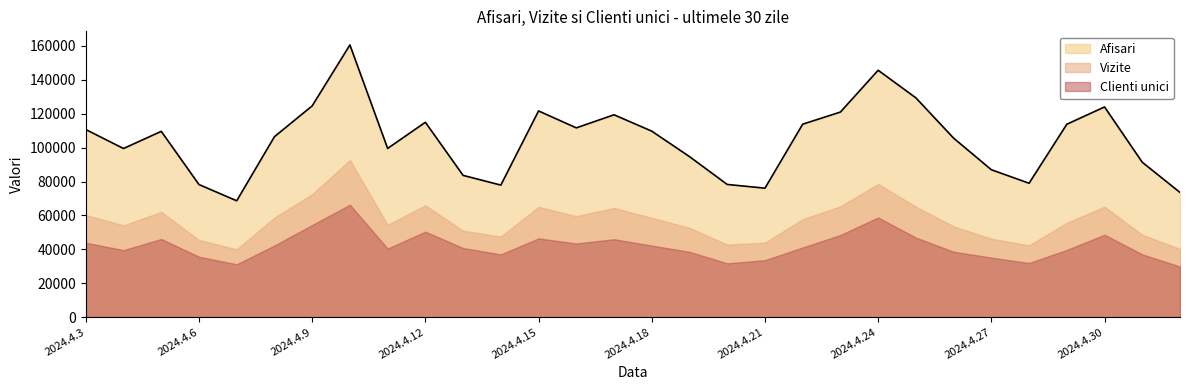

Is it true that Afisari equals 75225 at 2024.4.18?

False